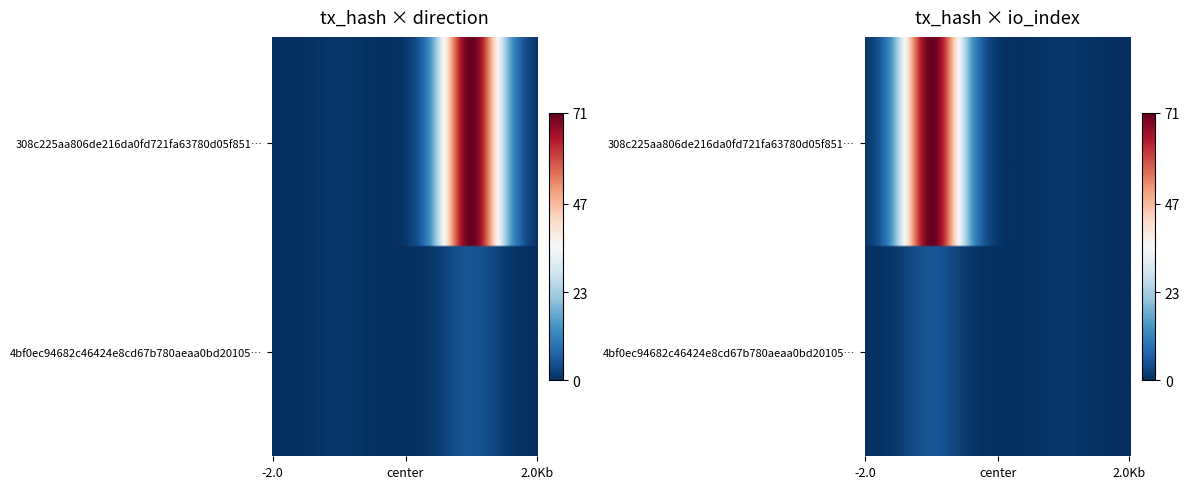

Reading left to right, what are all the values shown in this chart?

308c225aa806de216da0fd721fa63780d05f851: -1	71
4bf0ec94682c46424e8cd67b780aeaa0bd20105: 1	5